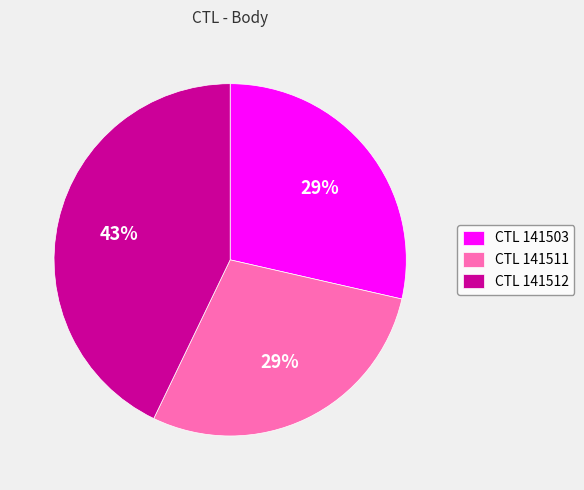

Do CTL 141503 and CTL 141511 together represent more than half of the pie?

Yes